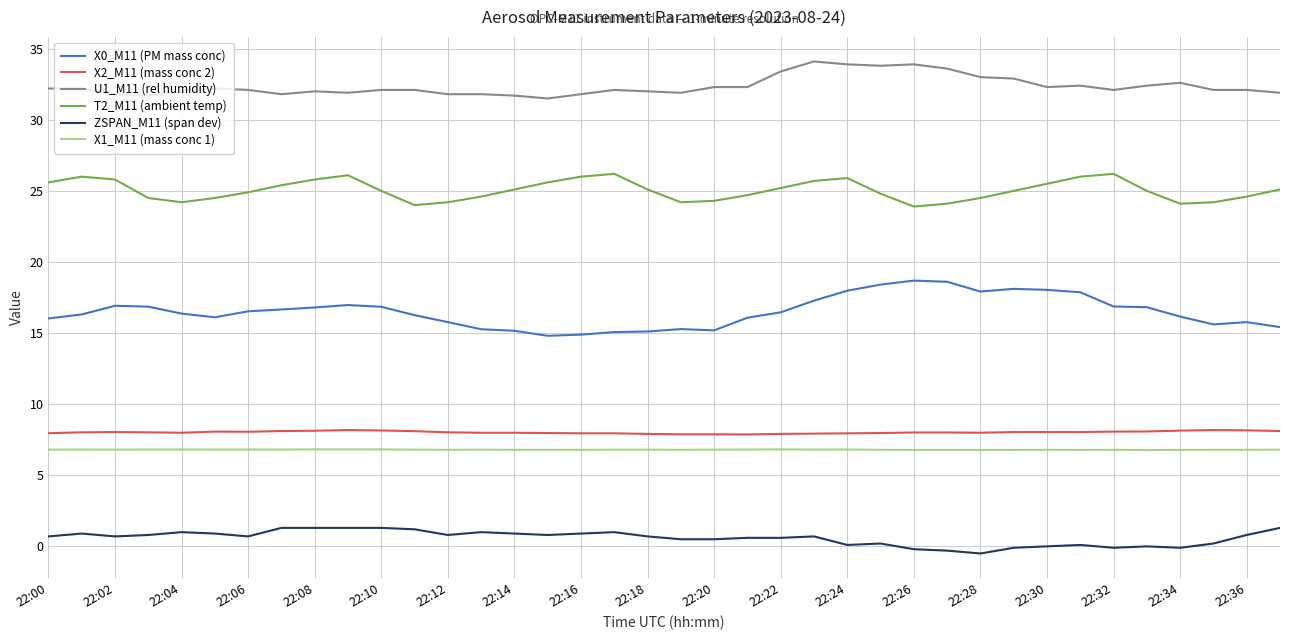

What is the minimum value for X0_M11 (PM mass conc)?

14.8